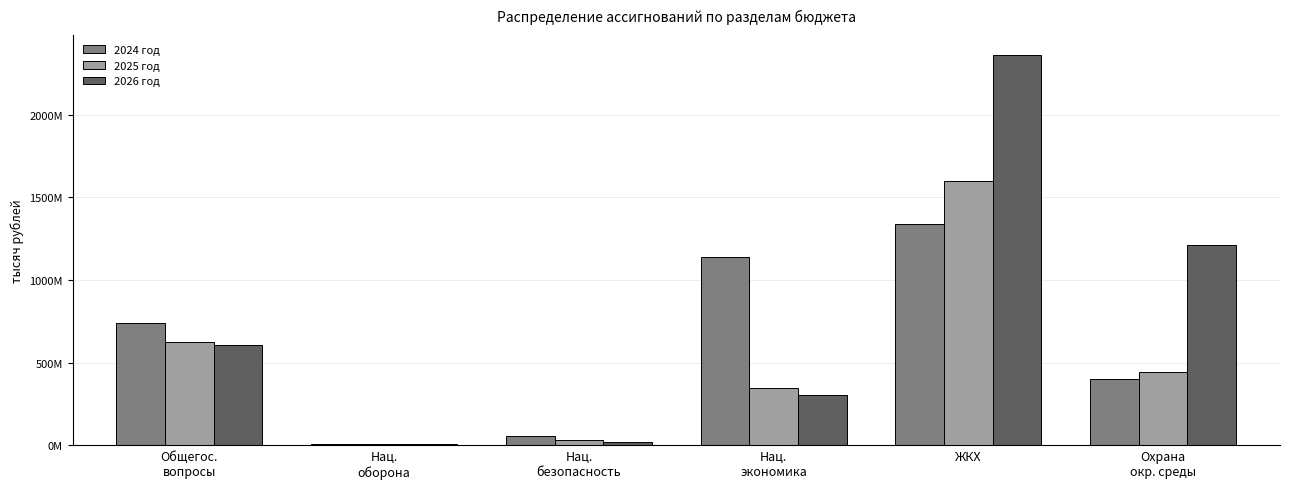

What position from the right is Нац.
безопасность?

4